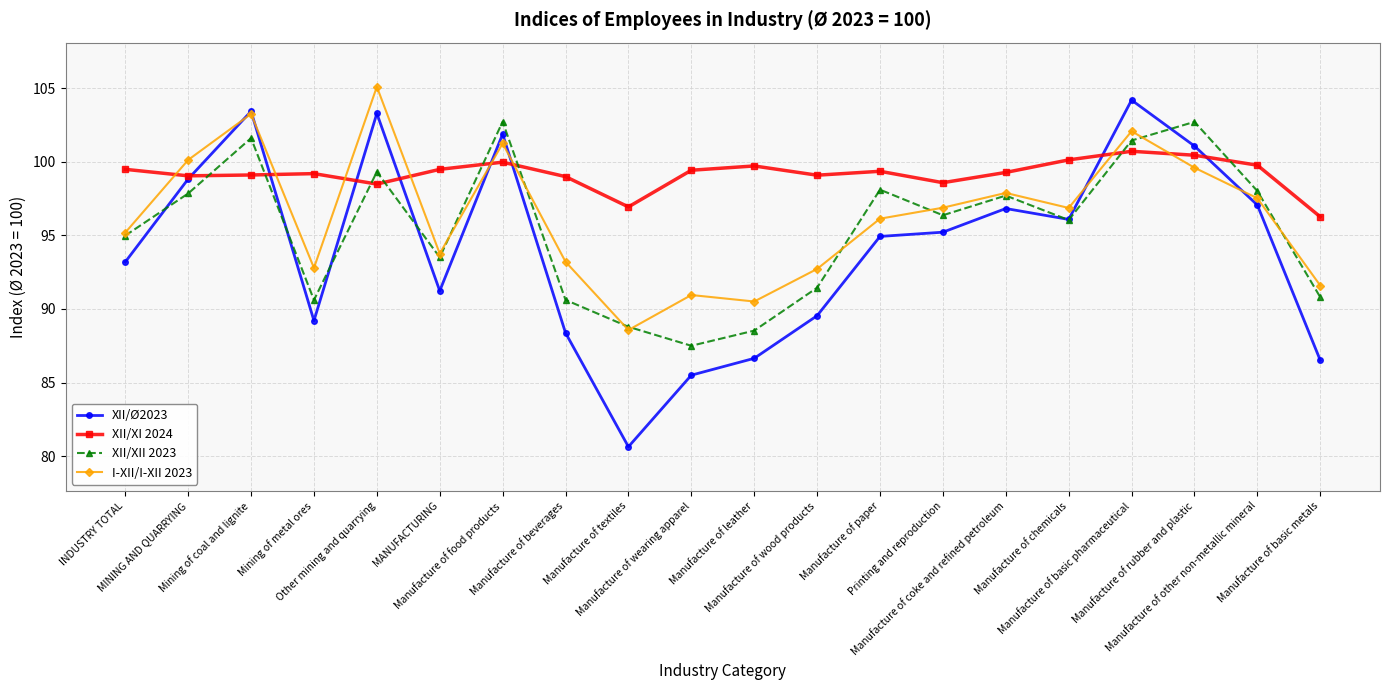

Is the value of XII/Ø2023 at Manufacture of wood products greater than the value of XII/XII 2023 at Manufacture of chemicals?

No